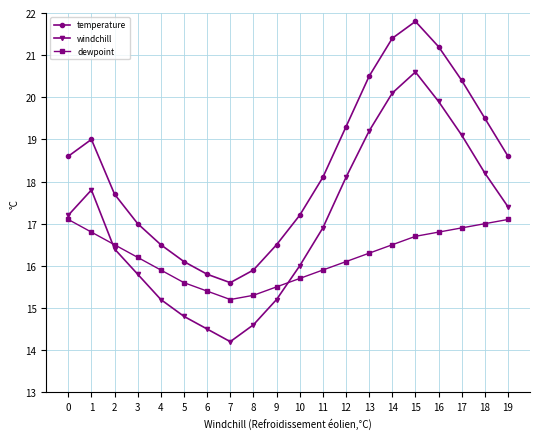

The value of windchill at 10 is 16.0. True or false?

True